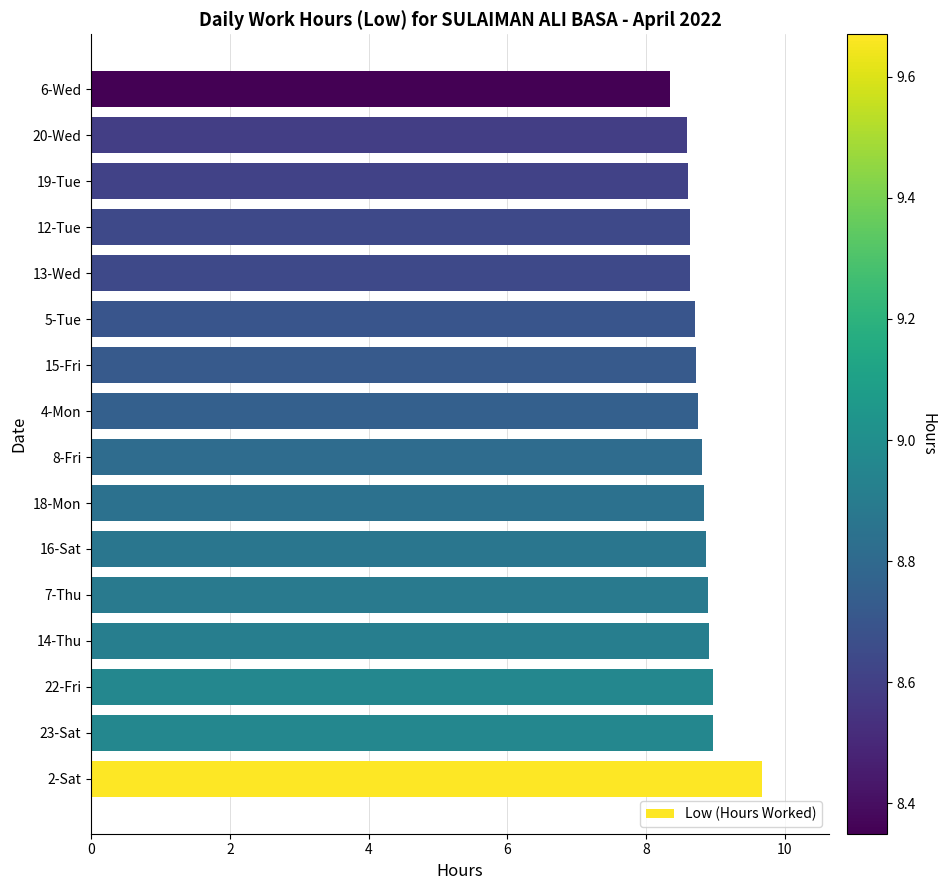

What value does the data have at 2-Sat?

9.7